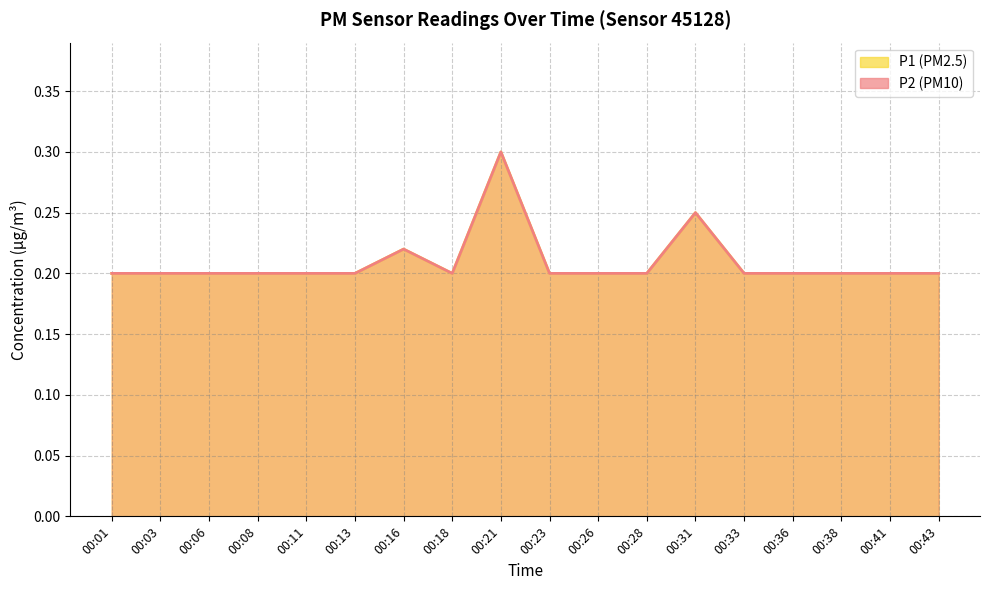

True or false: P2 and P1 cross at least once.

False